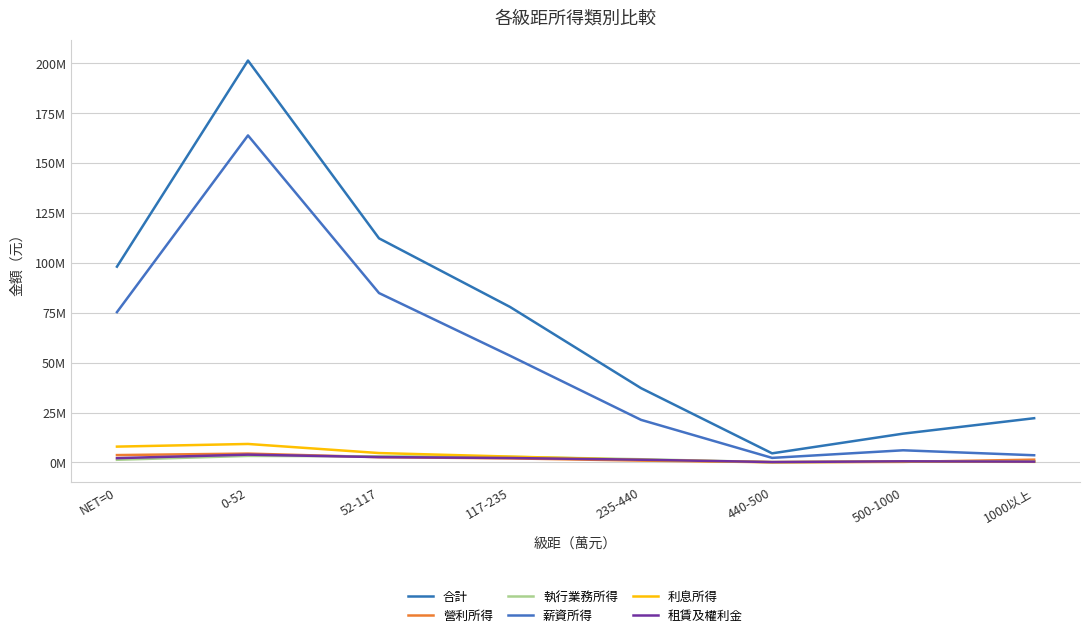

Which label corresponds to the smallest value in the chart?

440-500